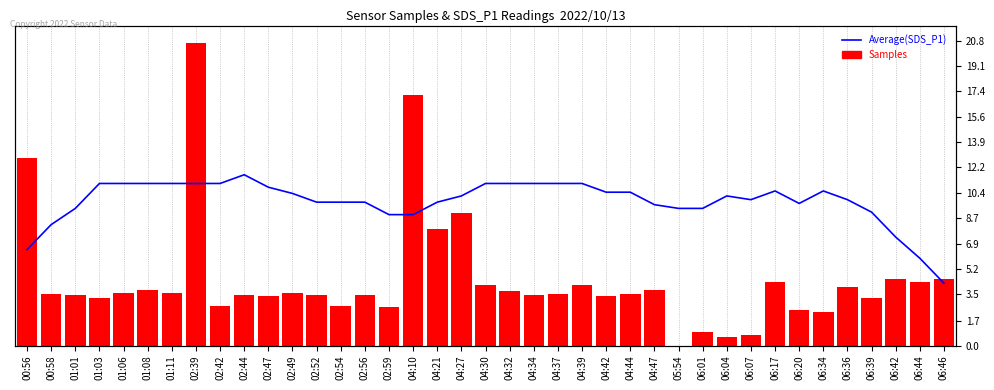

Which category has the highest value in the Average(SDS_P1) series?

02:44